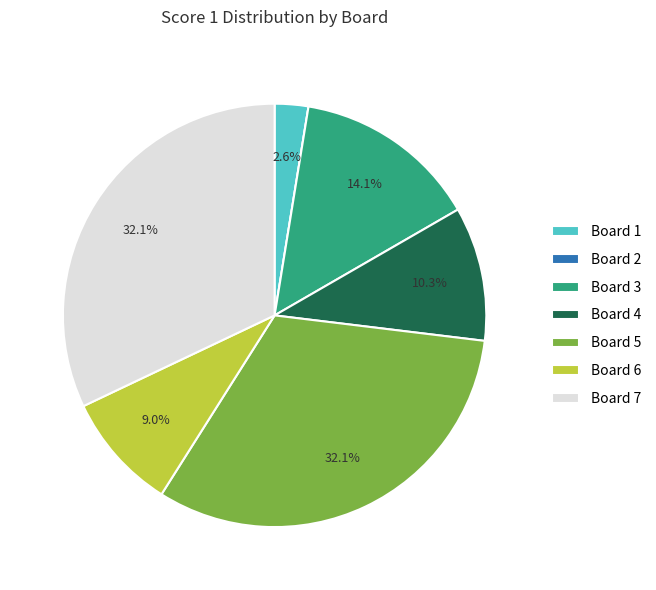

Does Board 4 represent more than half of the total?

No